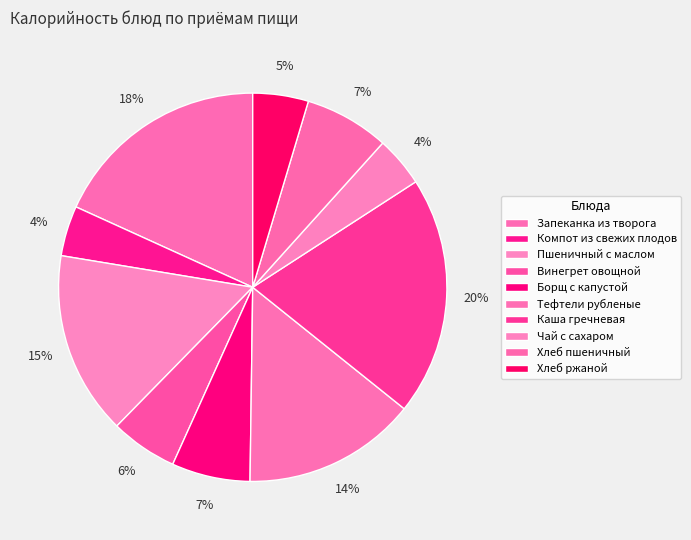

What is the change in value from Запеканка из творога to Чай с сахаром?

-191